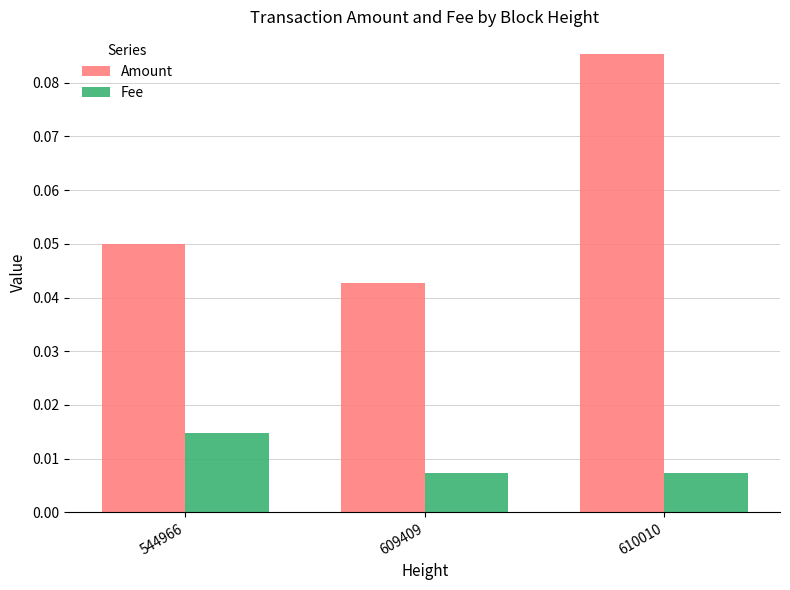

The Amount series shows 0.0 at 610010. True or false?

False